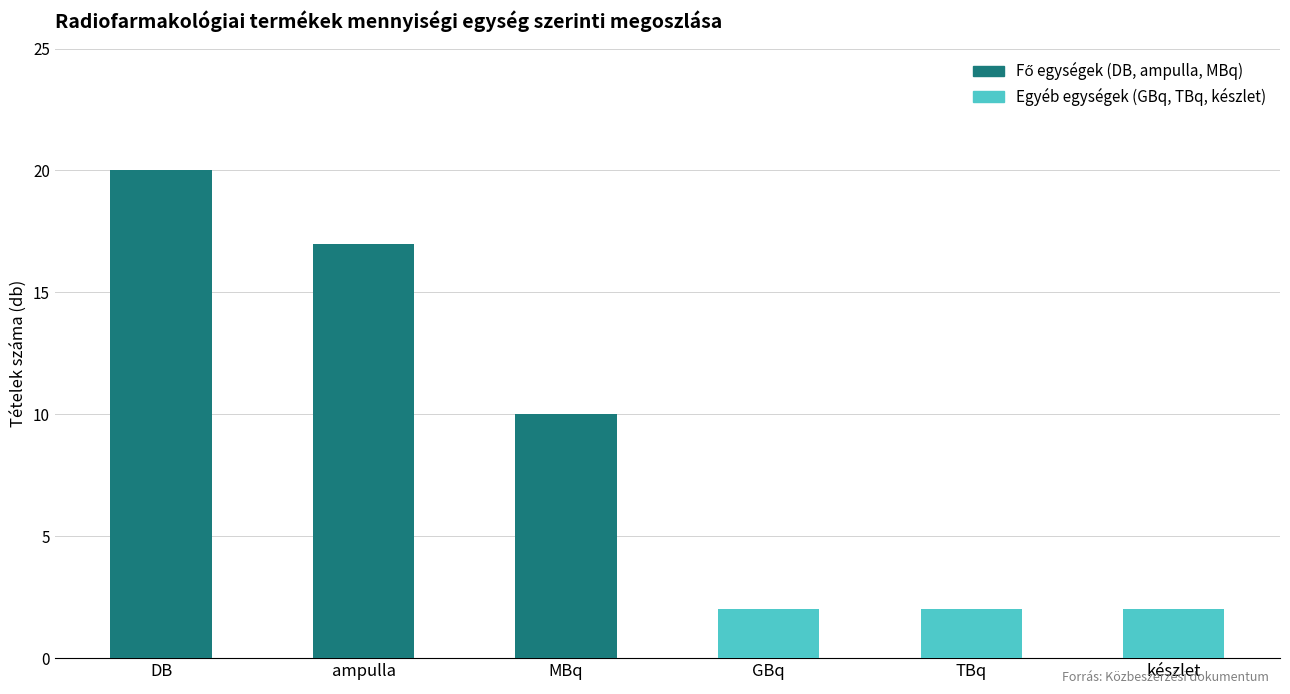

What is the average value of the Egyéb egységek series?

2